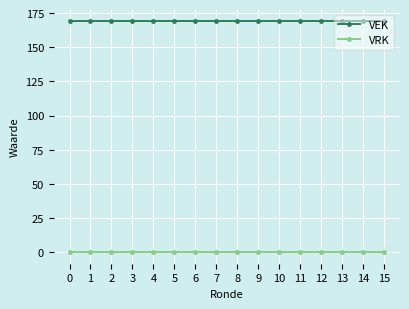

True or false: VEK and VRK intersect in this chart.

False